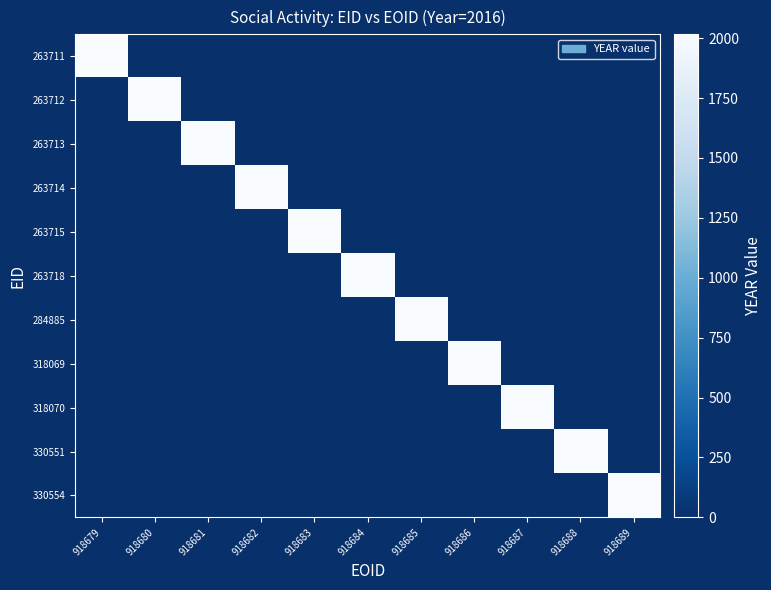

Which series has the largest range (max minus min)?

263711